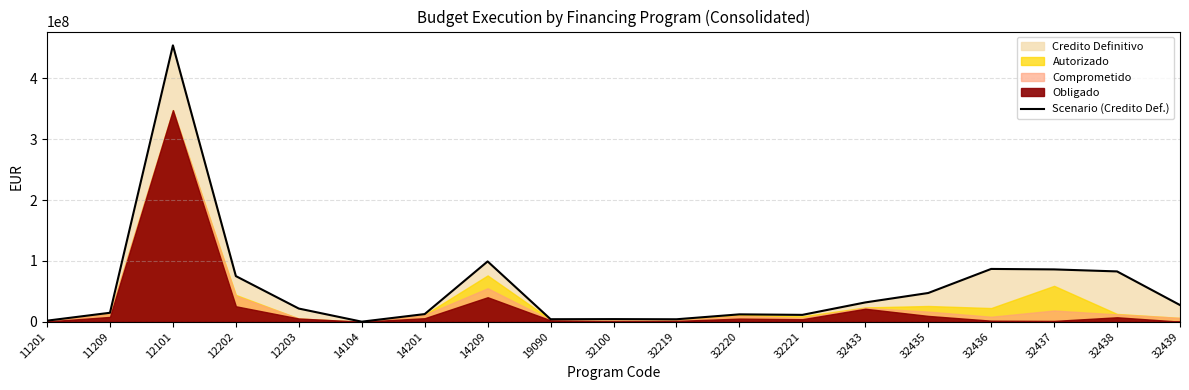

Which label corresponds to the largest value in the chart?

12101